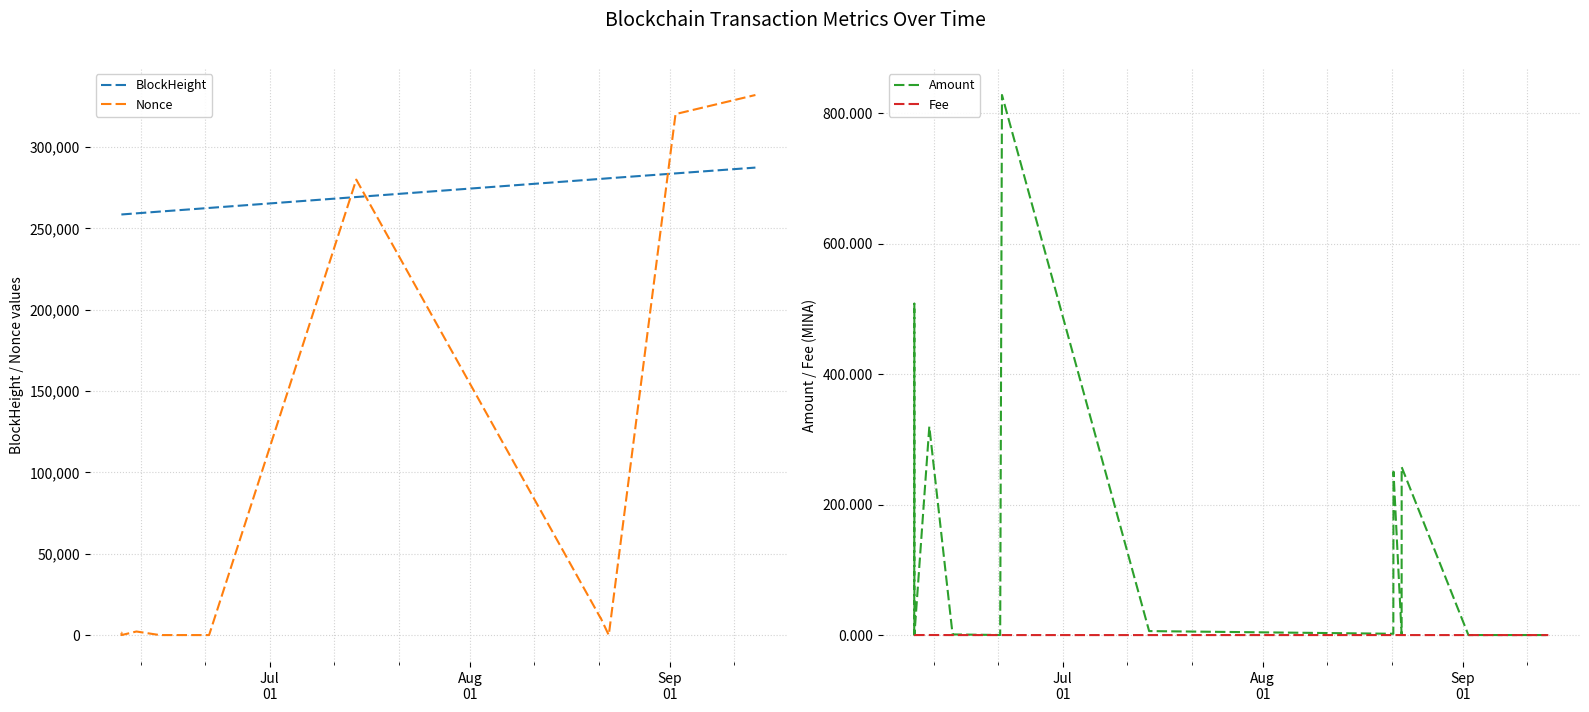

How many times do Nonce and BlockHeight cross each other?

3